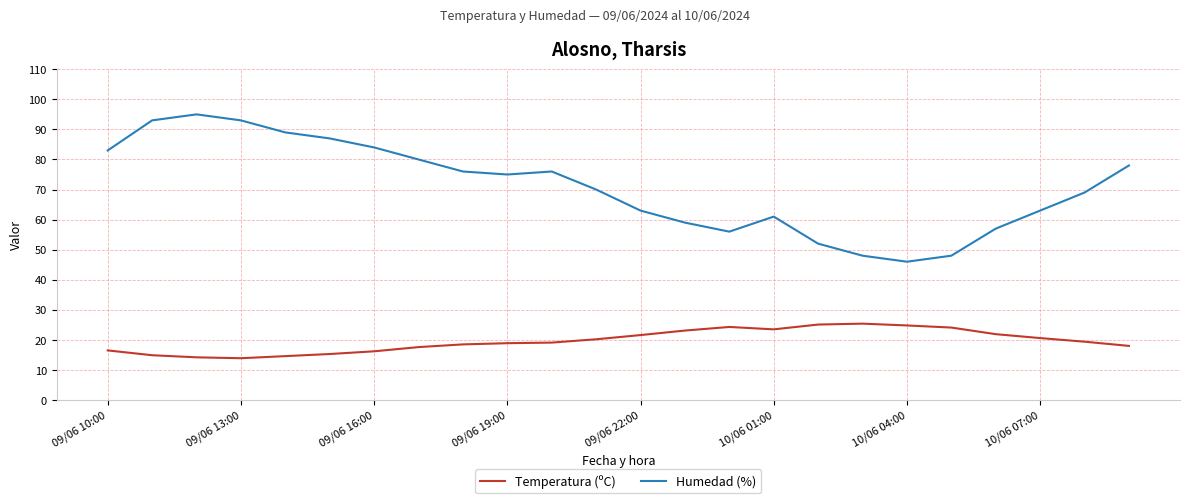

True or false: Humedad (%) and Temperatura (ºC) intersect in this chart.

False